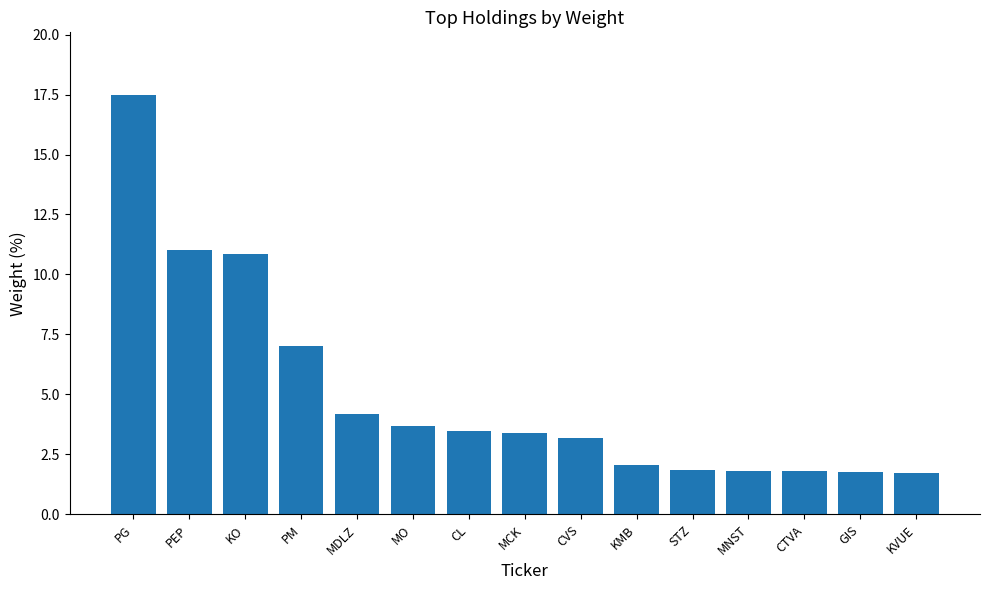

What is the smallest value displayed?

1.7